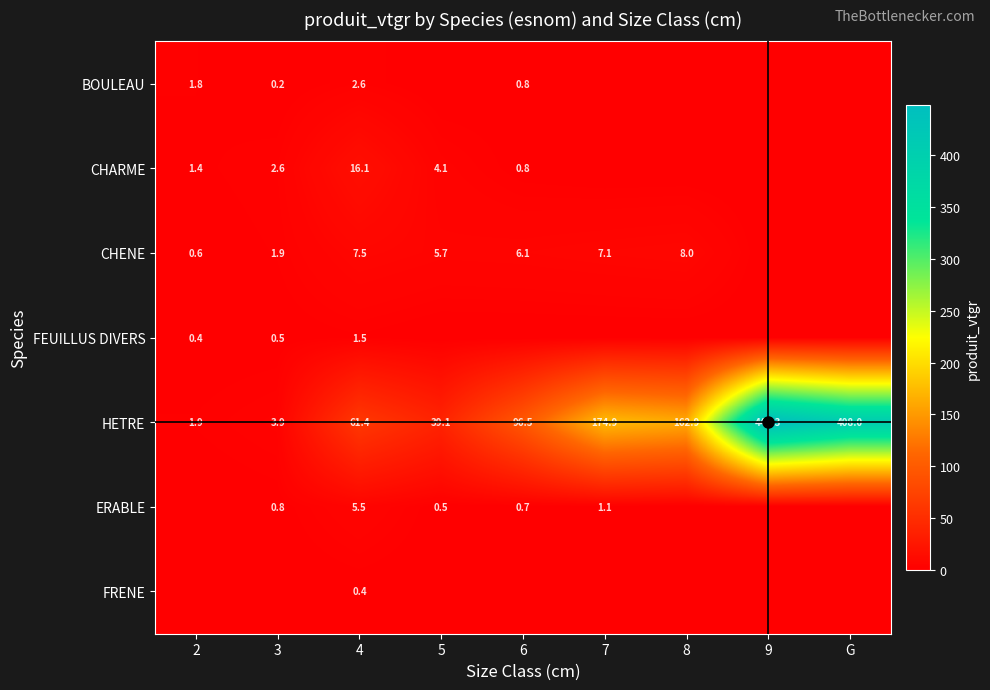

Which series changed the most between 3 and 6?

HETRE